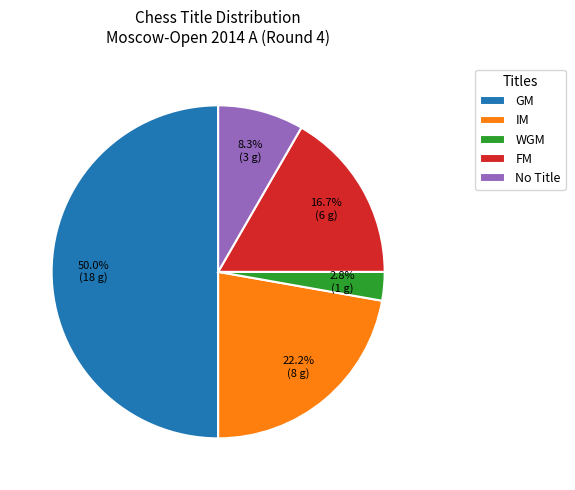

Combined, do GM and IM account for over 50%?

Yes